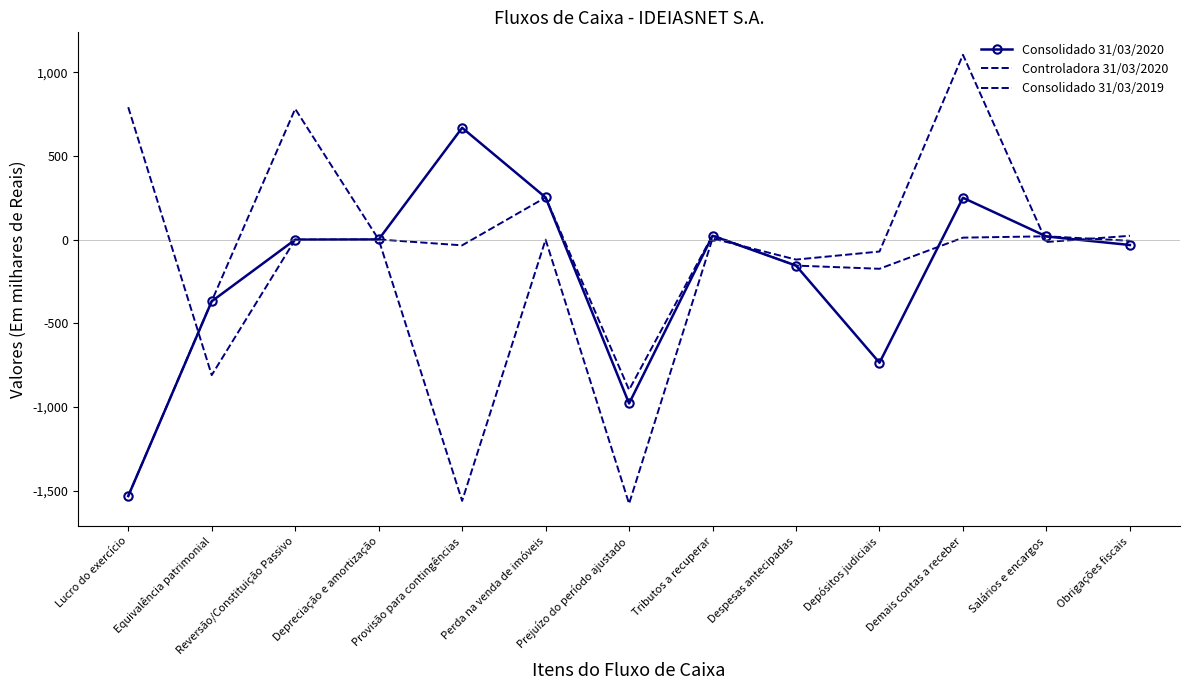

How many lines are shown in the chart?

3